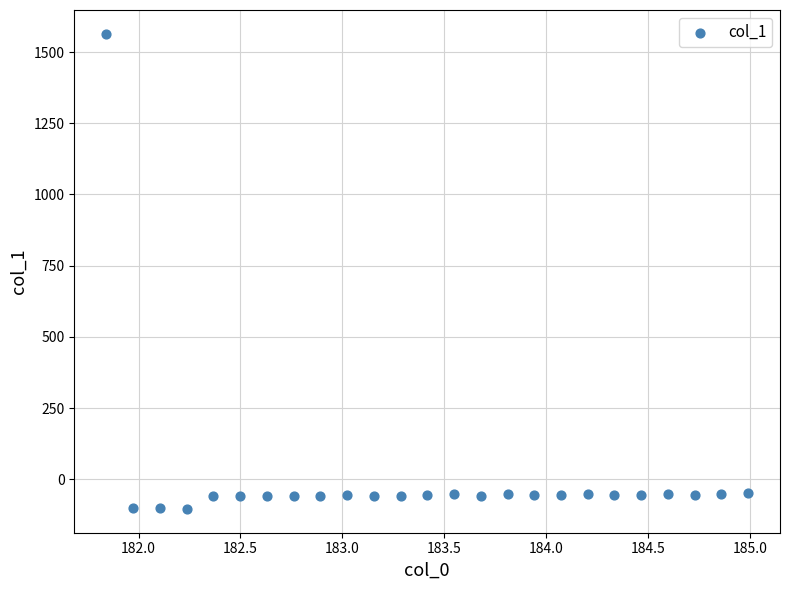

What is the range of X values (max minus min)?

3.1